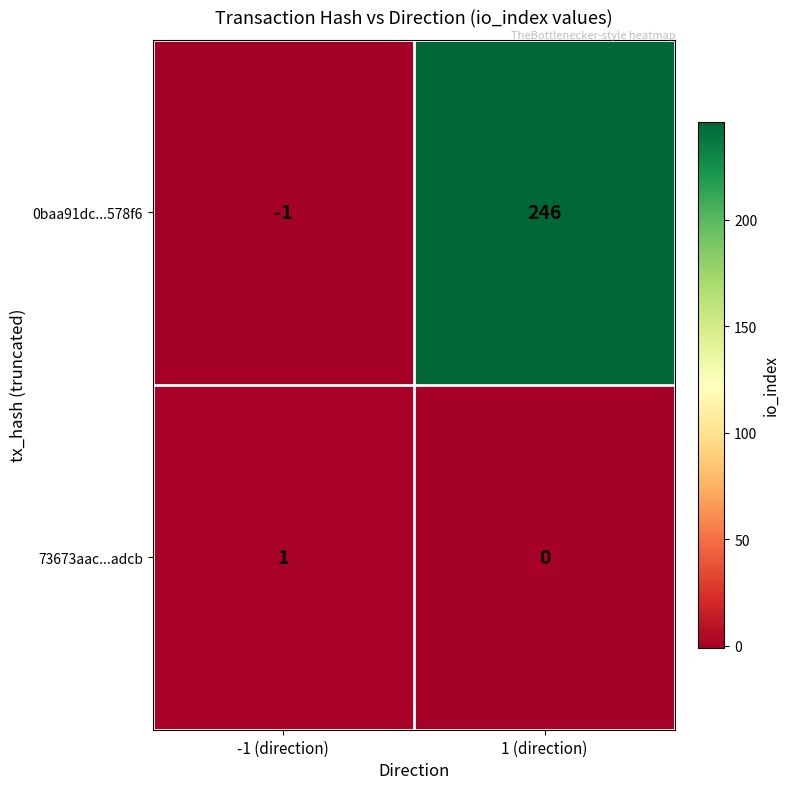

What is the difference between the 0baa91dc...578f6 values at -1 (direction) and 1 (direction)?

247